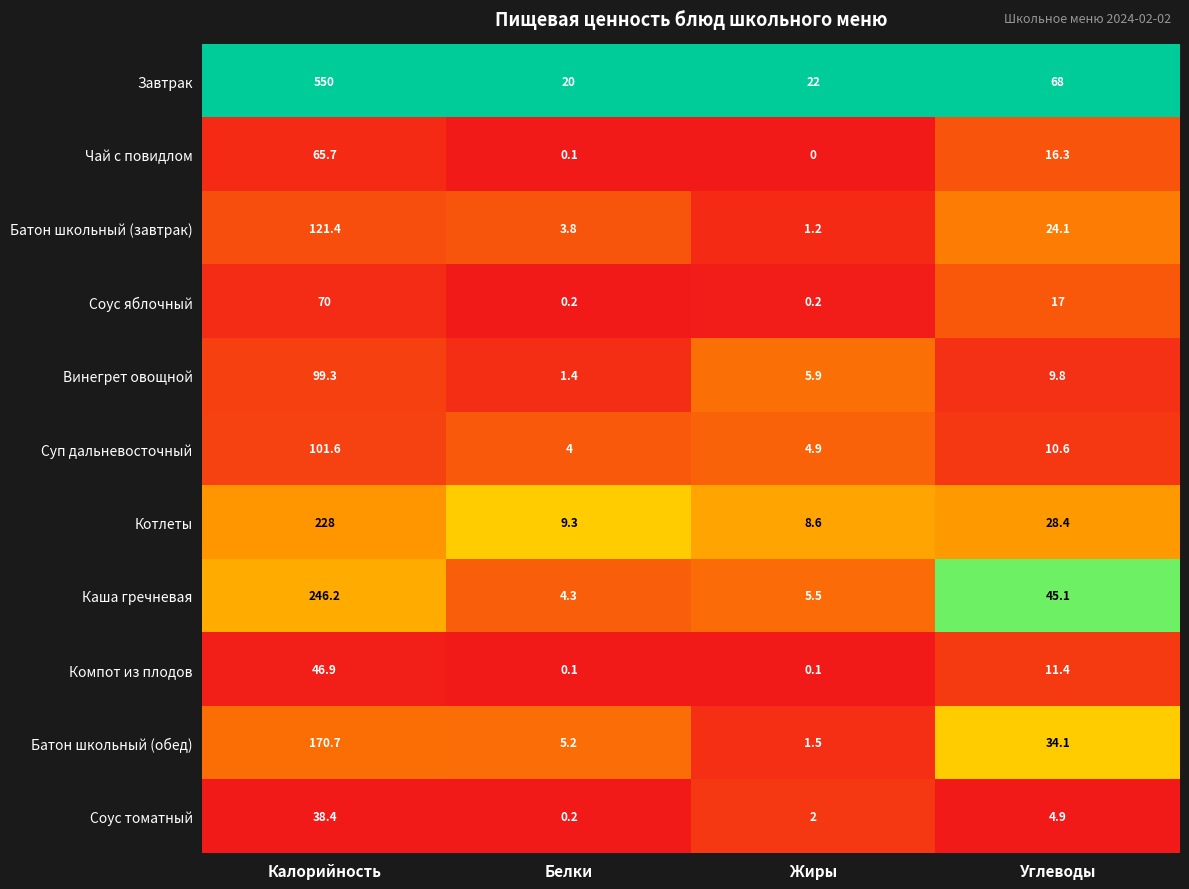

Which series changed the most between Белки and Жиры?

Винегрет овощной